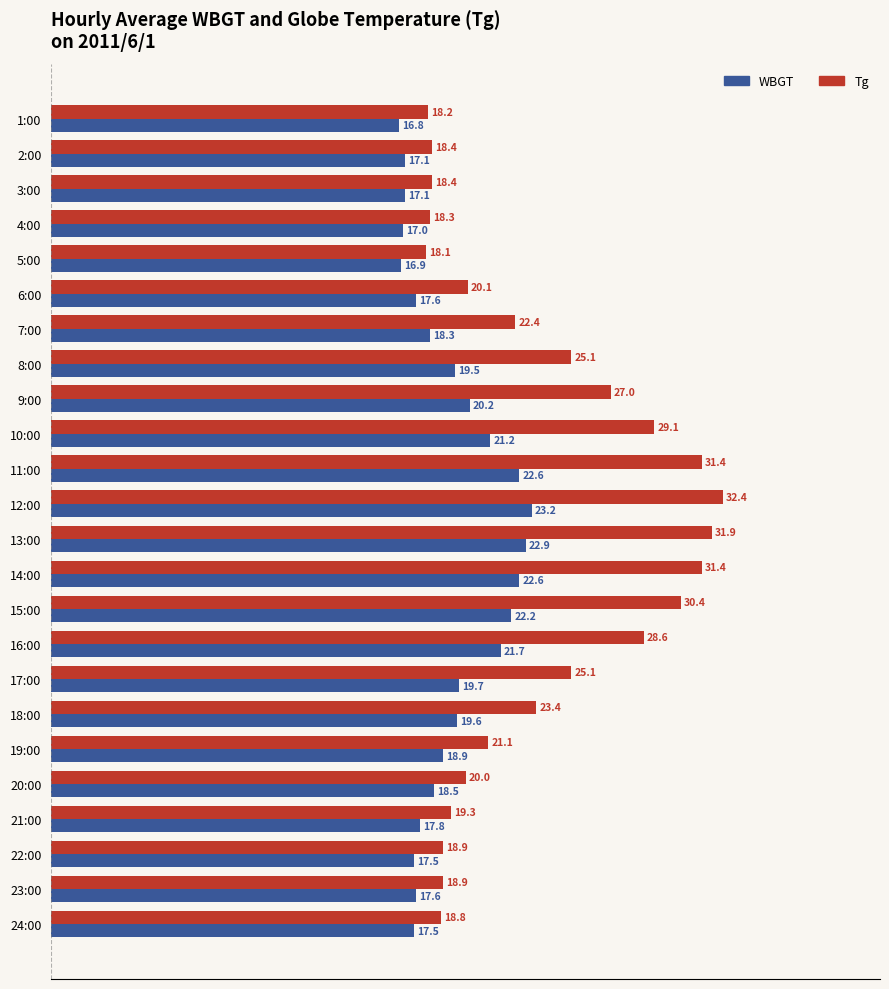

What is the difference between the WBGT values at 9:00 and 20:00?

1.7